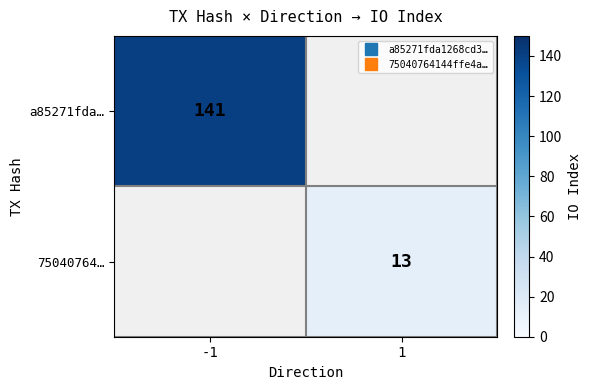

The a85271fda… series shows 98.6 at -1. True or false?

False